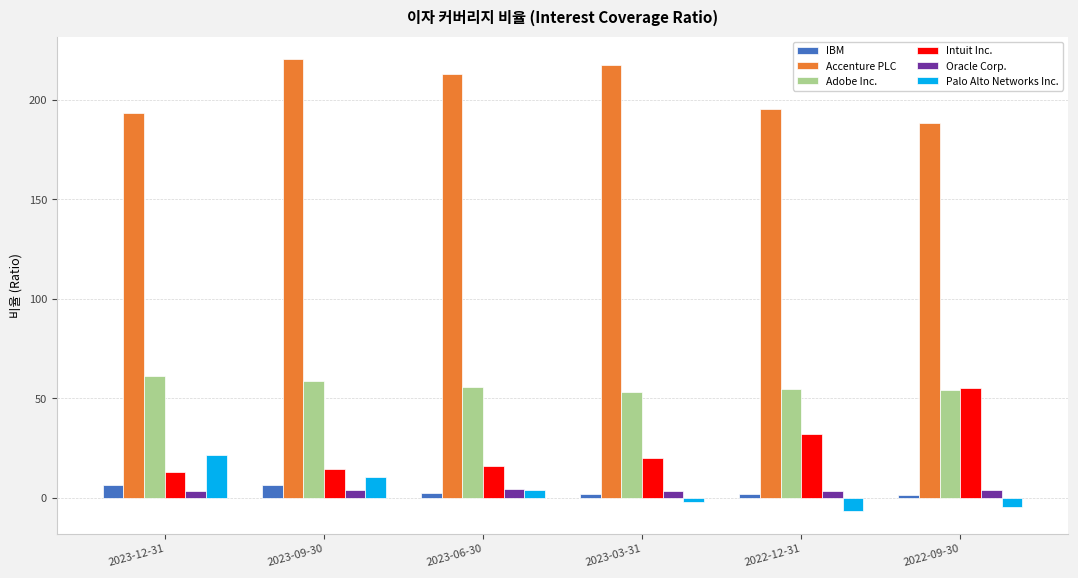

What is the difference between the maximum and minimum values in the Oracle Corp. series?

1.1